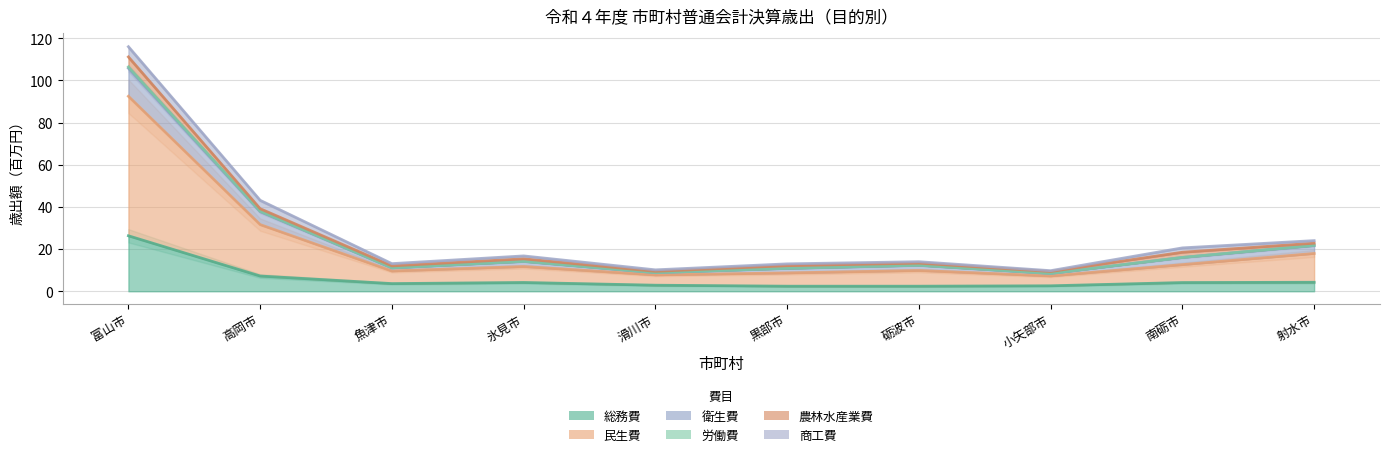

What is the highest value of the 民生費 series?

105.7